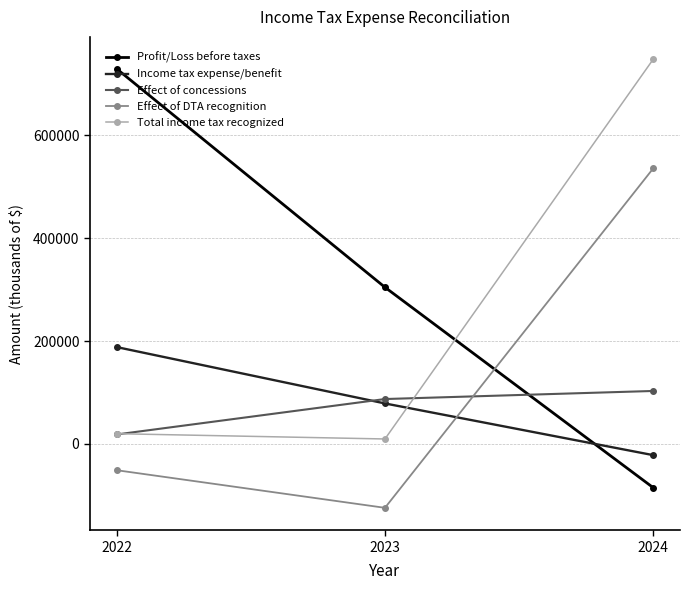

What are all the series names shown in the legend?

Profit/Loss before taxes, Income tax expense/benefit, Effect of concessions, Effect of DTA recognition, Total income tax recognized